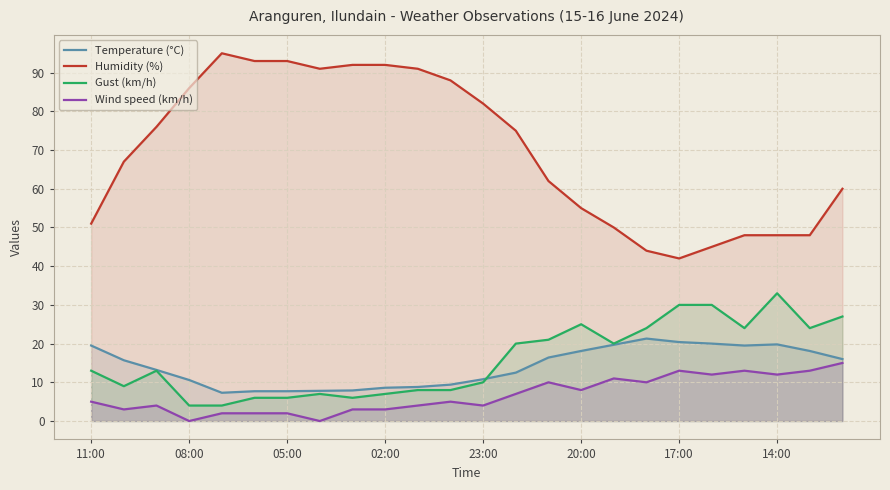

True or false: Wind speed (km/h) has a value of 13.0 at 17:00.

True